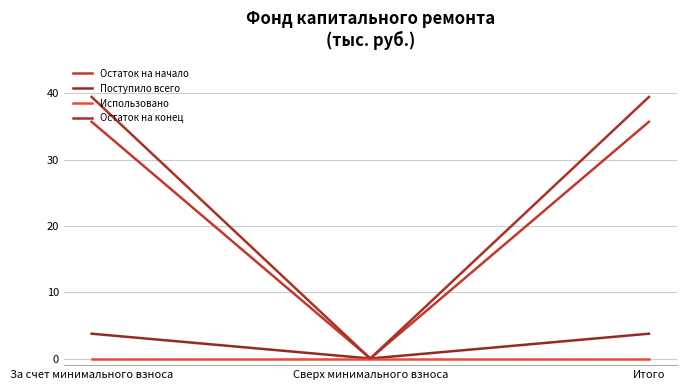

Count the Поступило всего values in the range 0 to 3.

1